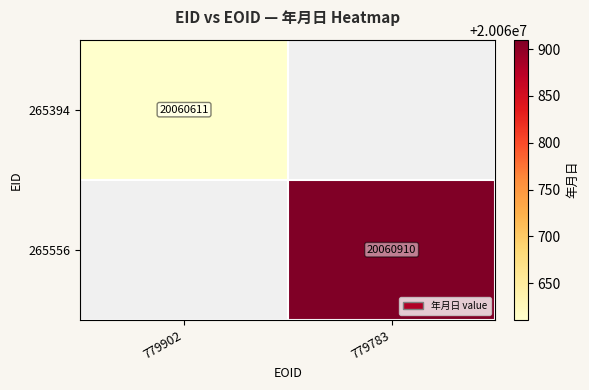

The value of 265556 at 779783 is 20060910. True or false?

True